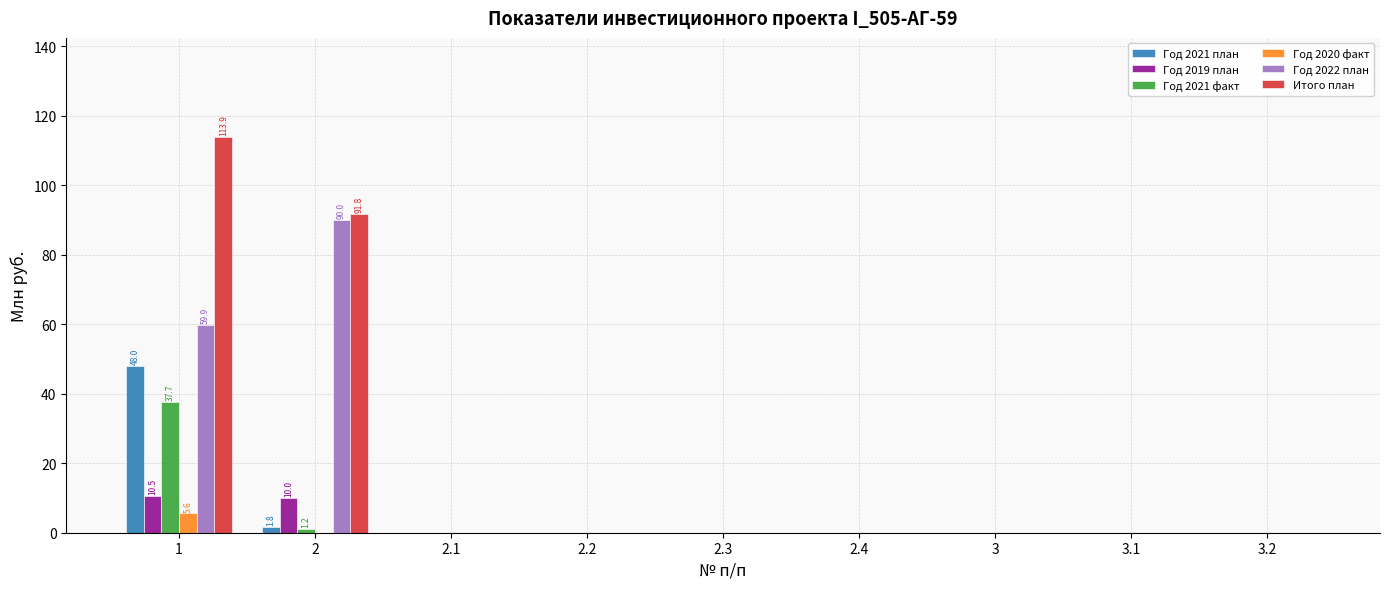

Is it true that Год 2021 факт equals 0.0 at 2.2?

True